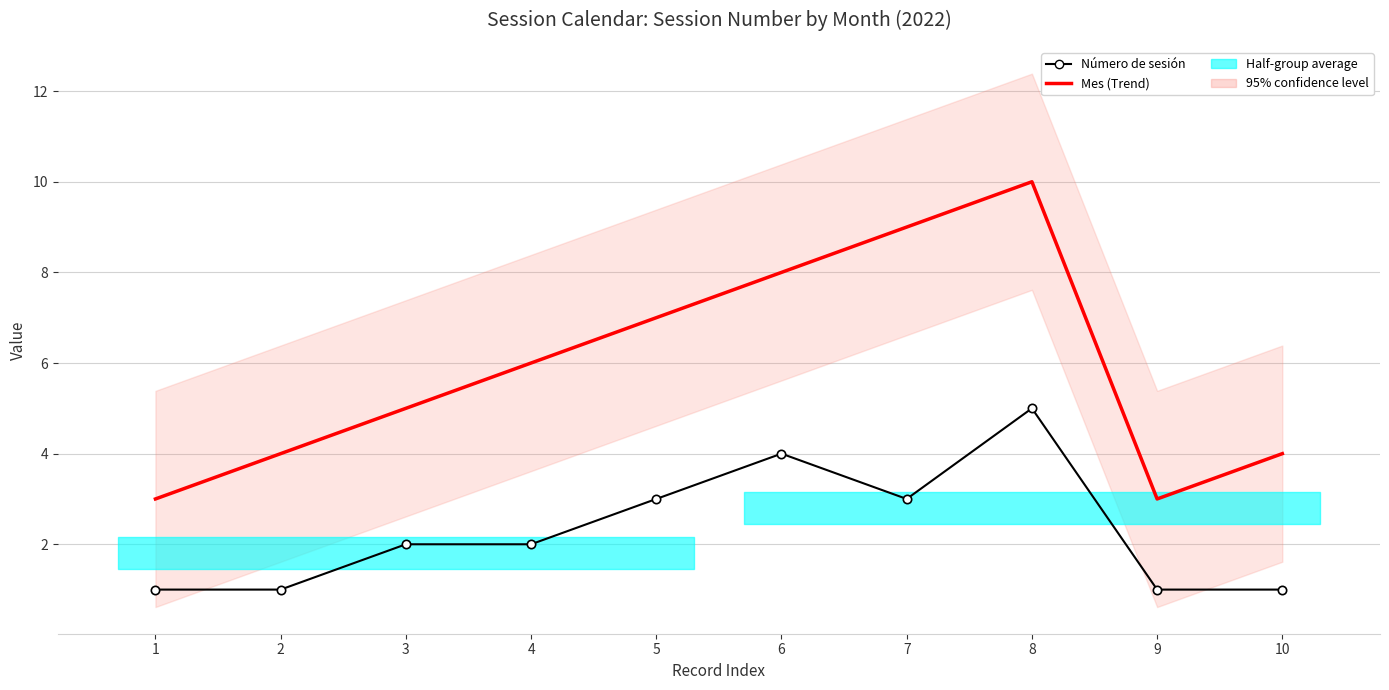

Which series has the widest spread of values?

Mes